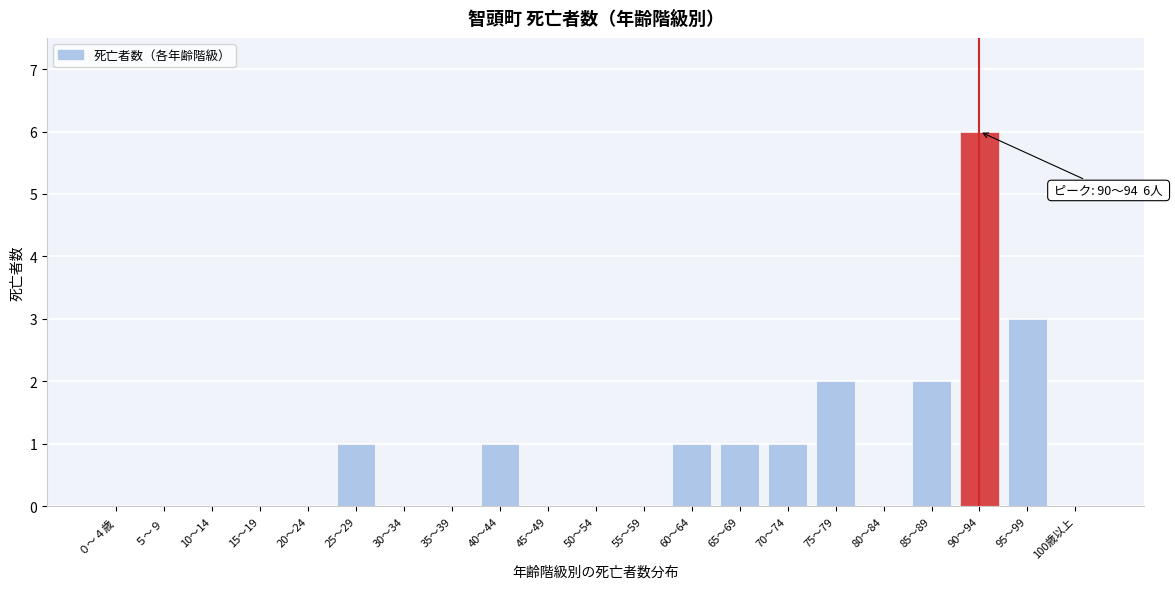

Reading left to right, what are all the values shown in this chart?

０～４歳=0	５～９=0	10～14=0	15～19=0	20～24=0	25～29=1	30～34=0	35～39=0	40～44=1	45～49=0	50～54=0	55～59=0	60～64=1	65～69=1	70～74=1	75～79=2	80～84=0	85～89=2	90～94=6	95～99=3	100歳以上=0